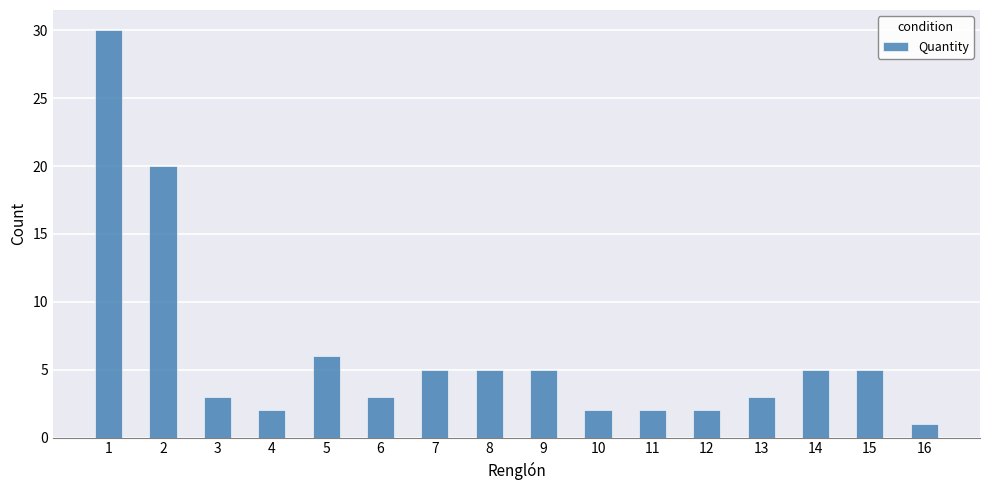

What is the minimum value shown in the chart?

1